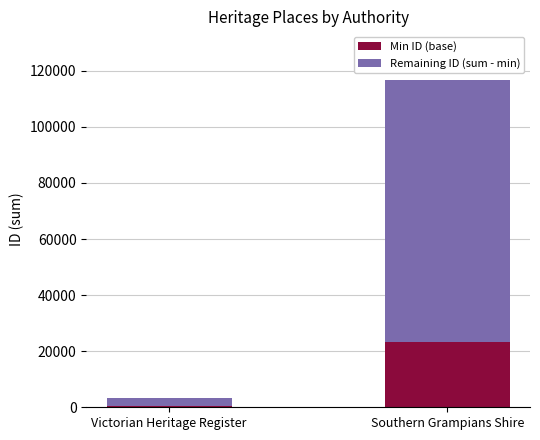

Which category has the highest value in the Min ID (base) series?

Southern Grampians Shire